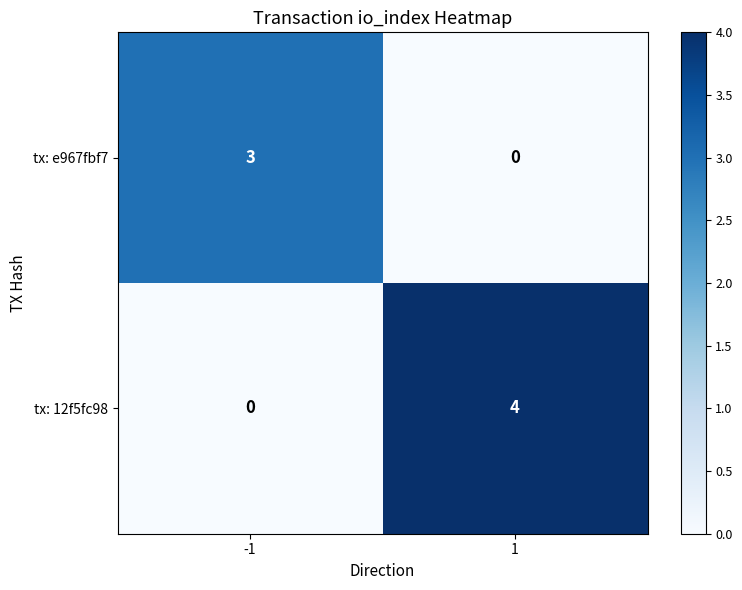

Which series has the largest total across all categories?

tx: 12f5fc98